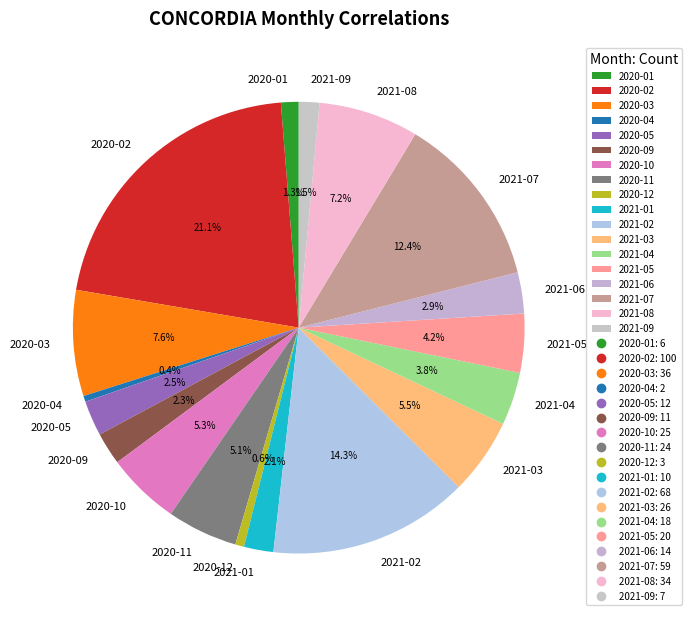

True or false: 2020-11 accounts for 1% of the total.

False